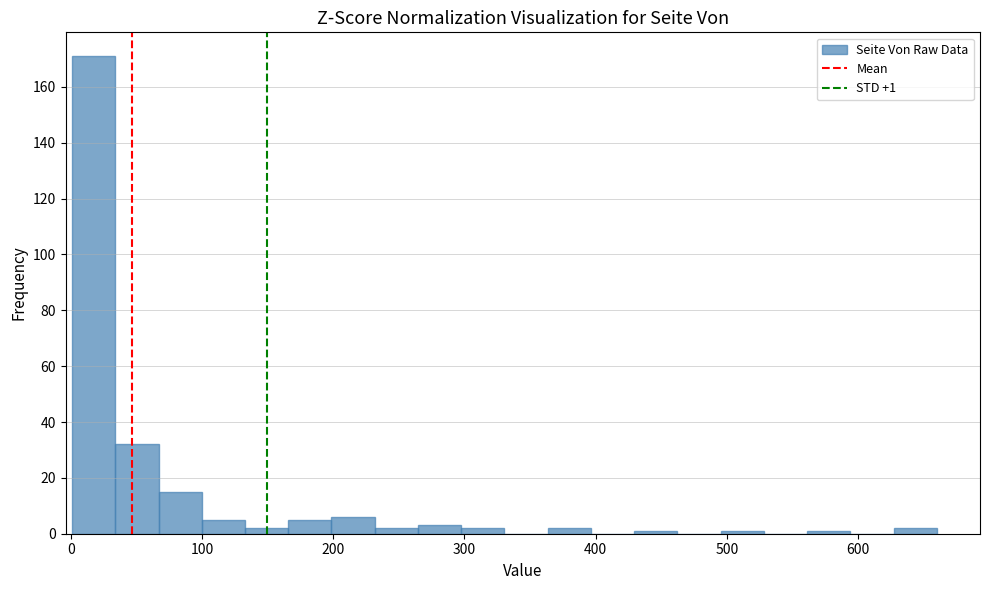

Read against the x-axis, roughly where is the centre of the tallest bar?

20